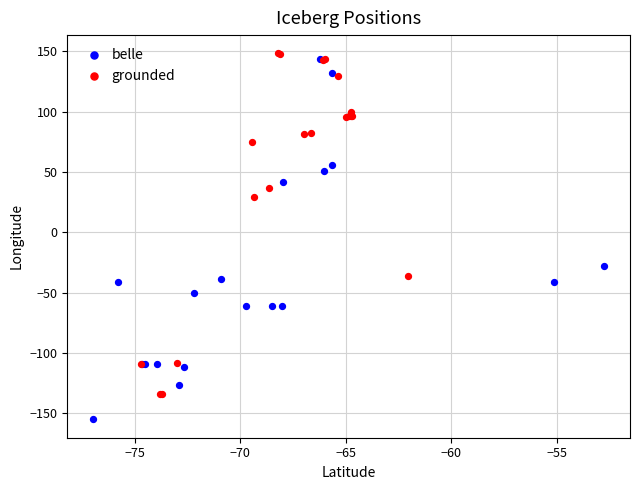

Which series reaches the maximum Y coordinate?

grounded